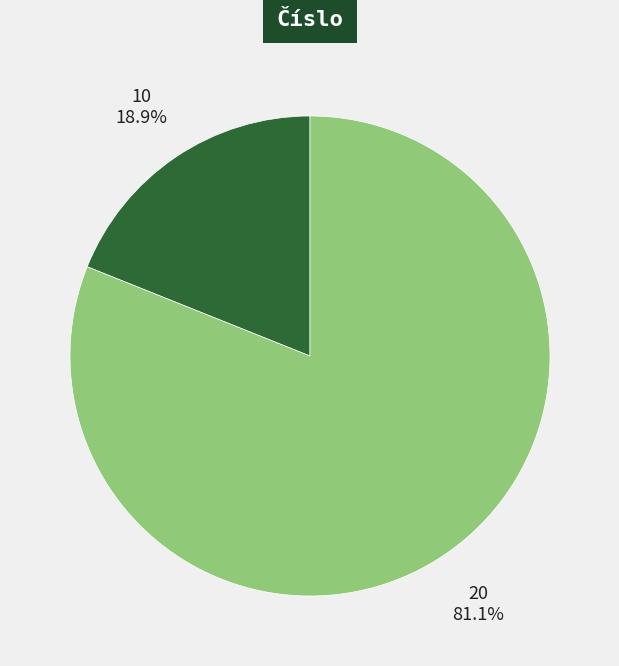

How much of the chart is everything except 20?

18.9%